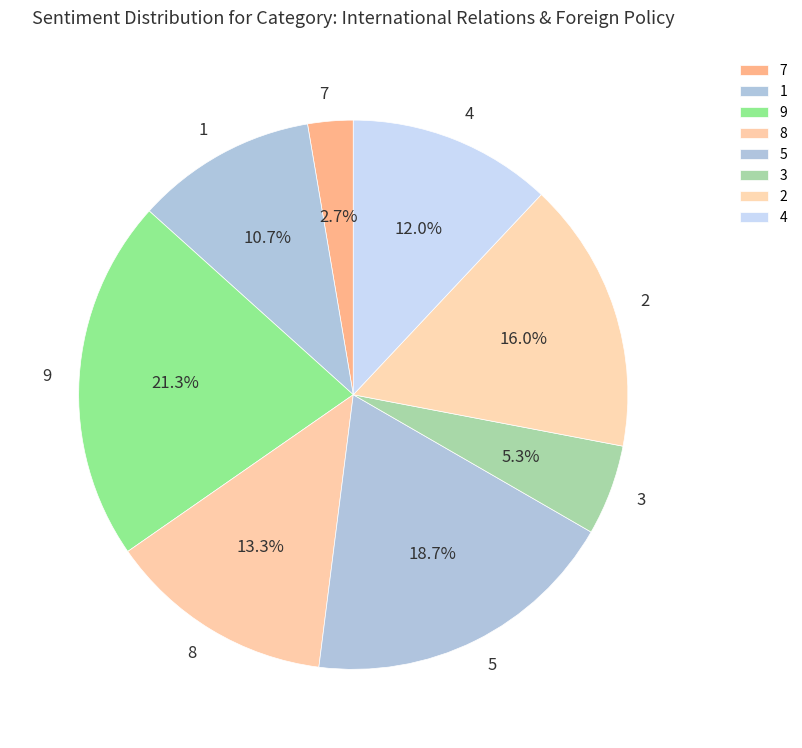

To the nearest percent, what is the average slice percentage?

12%